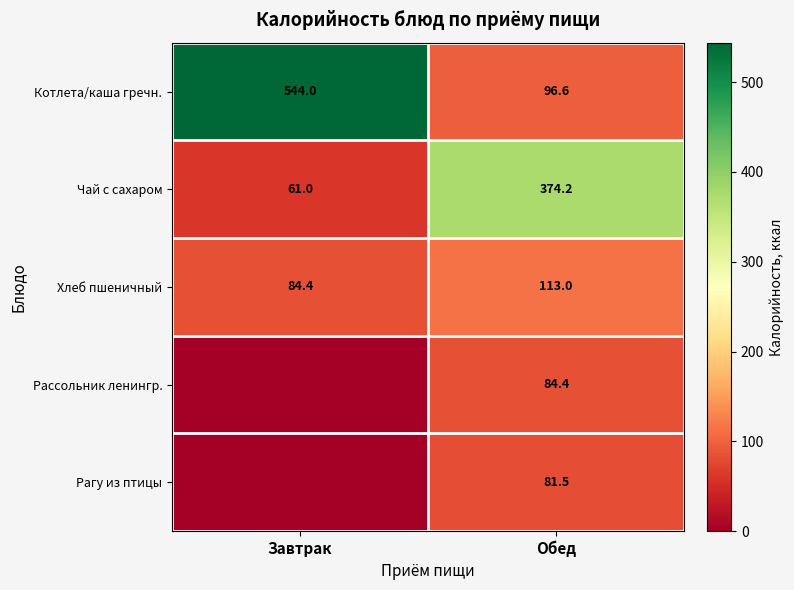

Rank the categories by Чай с сахаром value from highest to lowest.

Обед, Завтрак